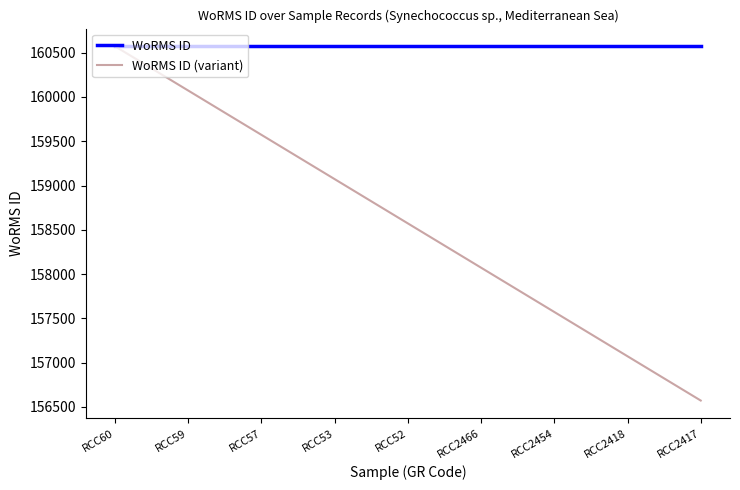

Rank the series by their average value, from lowest to highest.

WoRMS ID (variant), WoRMS ID